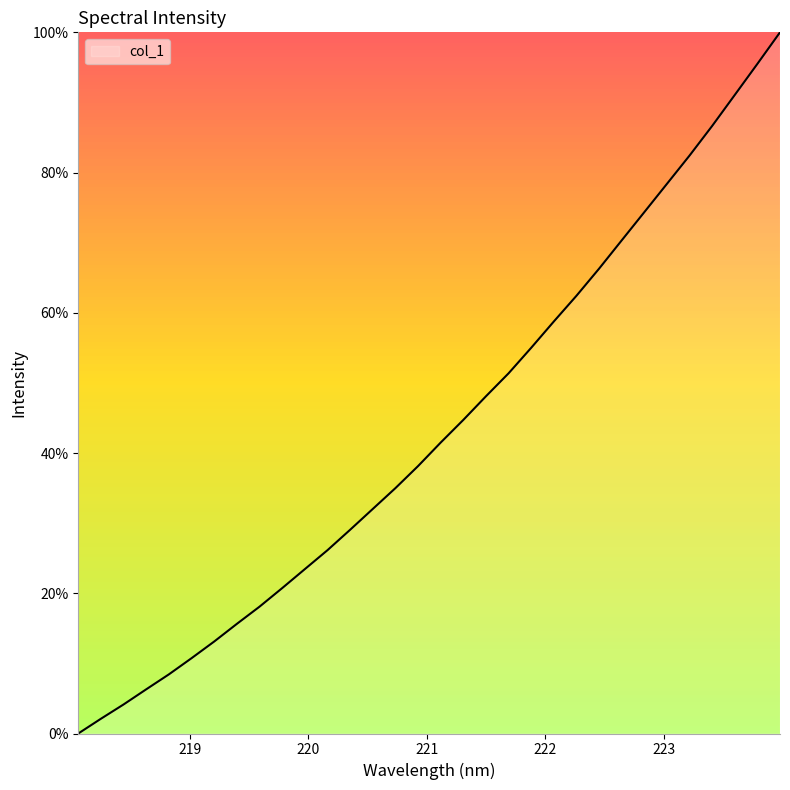

What is the difference between the maximum and minimum values?

100.0